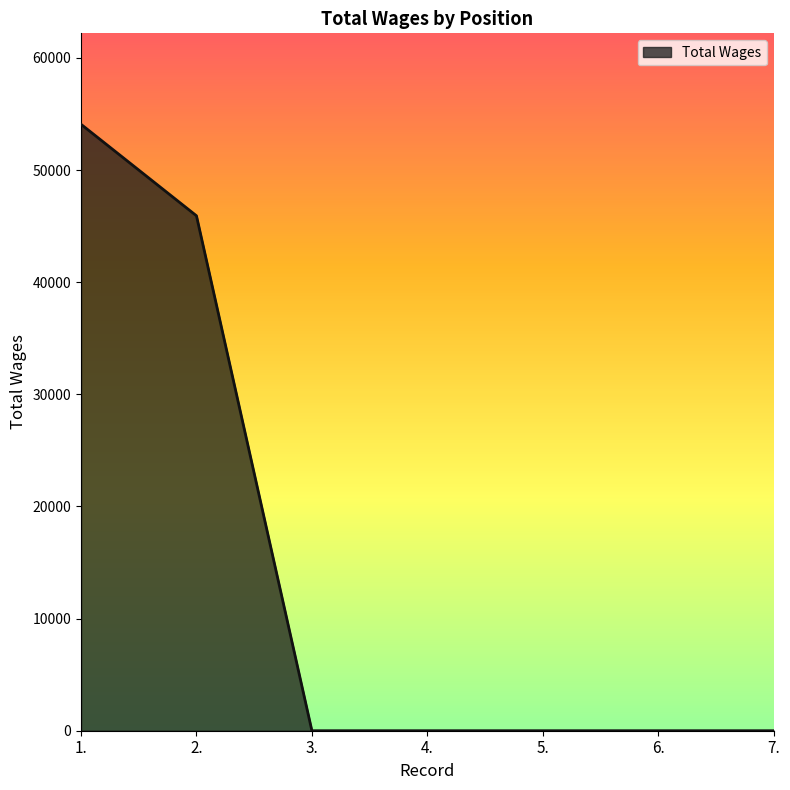

Is it true that the value at 3. is 0?

True